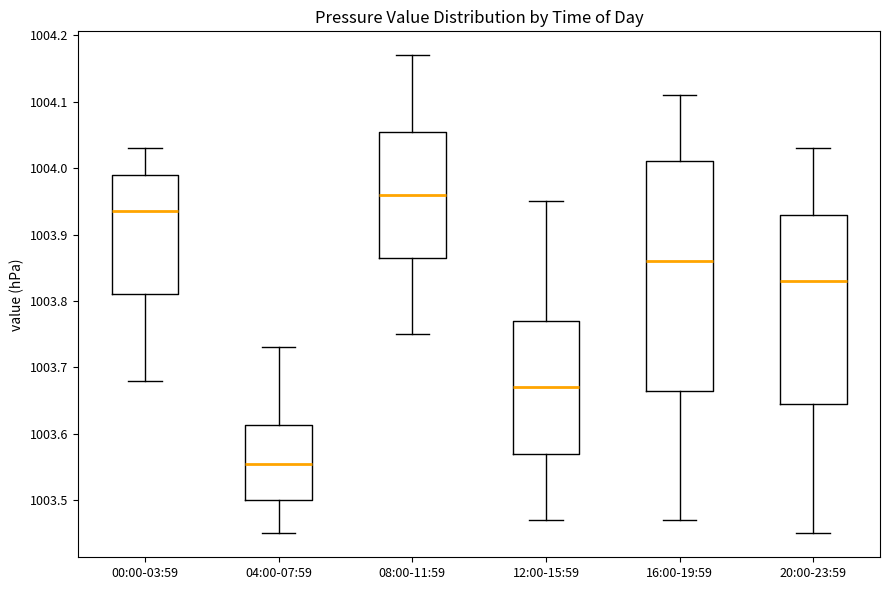

Which box is the tallest, from its lower edge to its upper edge?

16:00-19:59